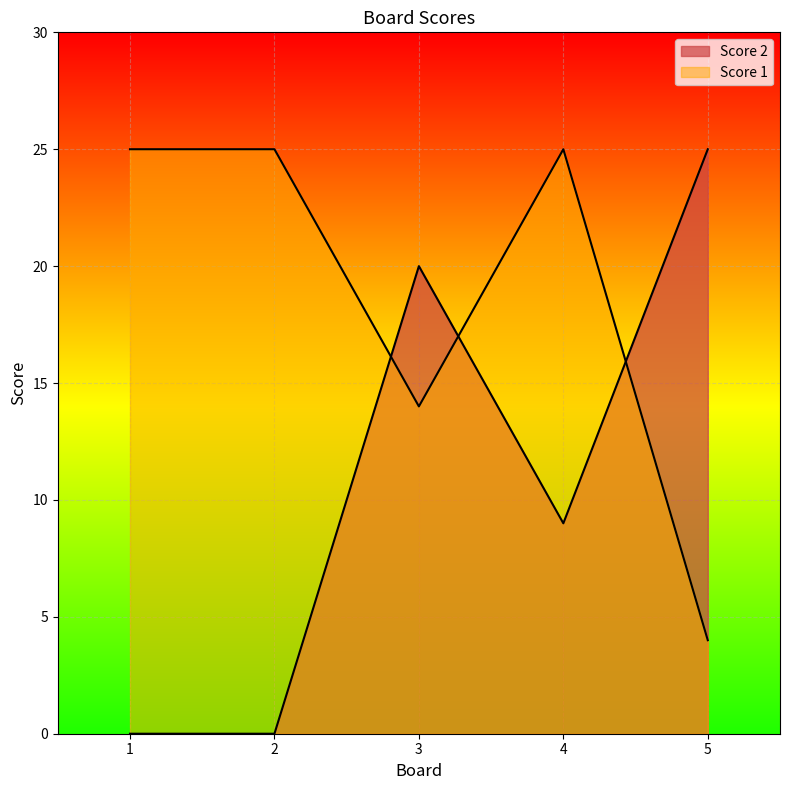

Which label corresponds to the largest value in the chart?

5